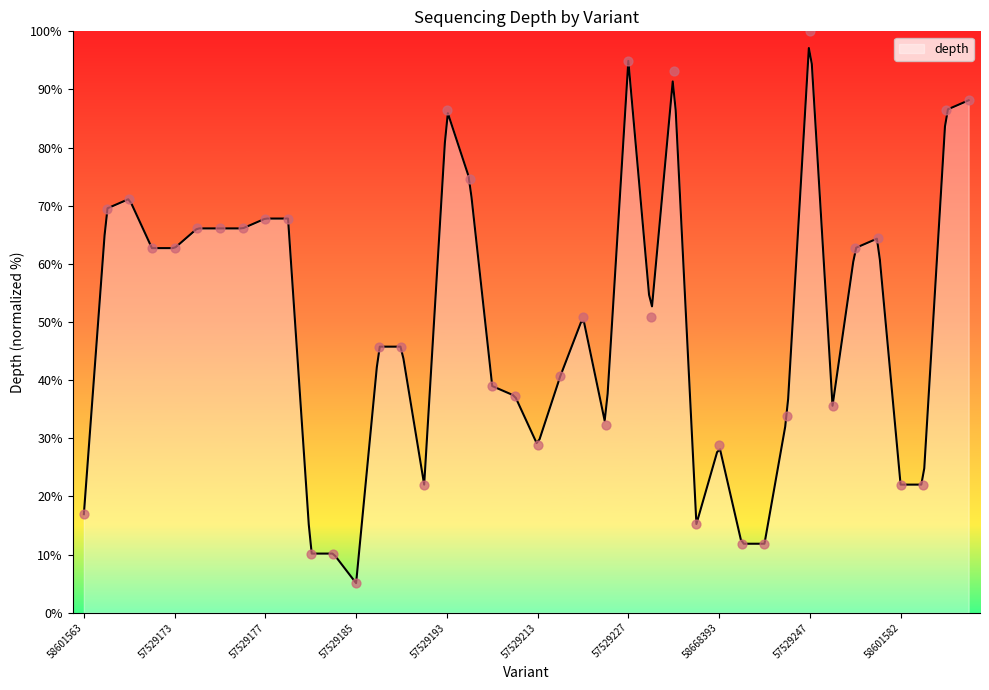

Which has a higher value, 57529243 or 57529167?

57529167